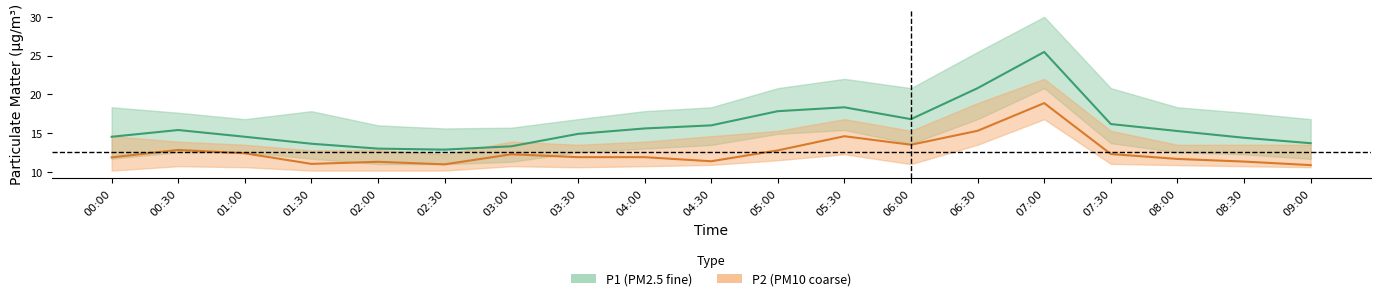

Where does the P2 series first go above 11?

00:00